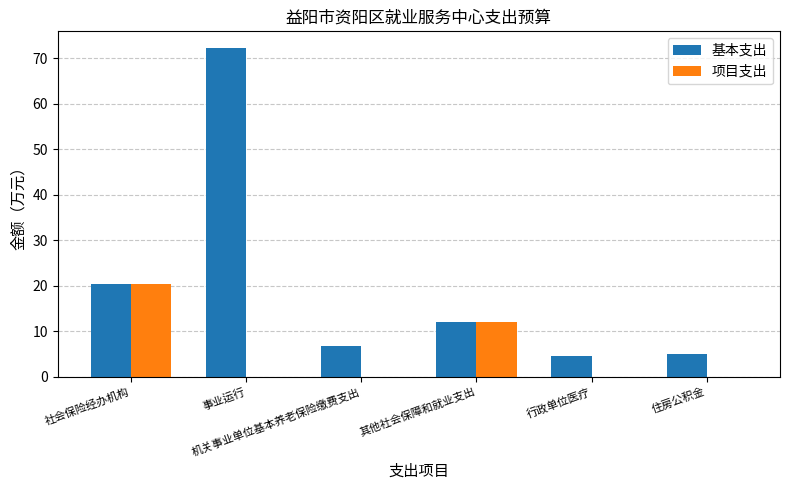

Is the value of 项目支出 at 住房公积金 greater than the value of 基本支出 at 机关事业单位基本养老保险缴费支出?

No